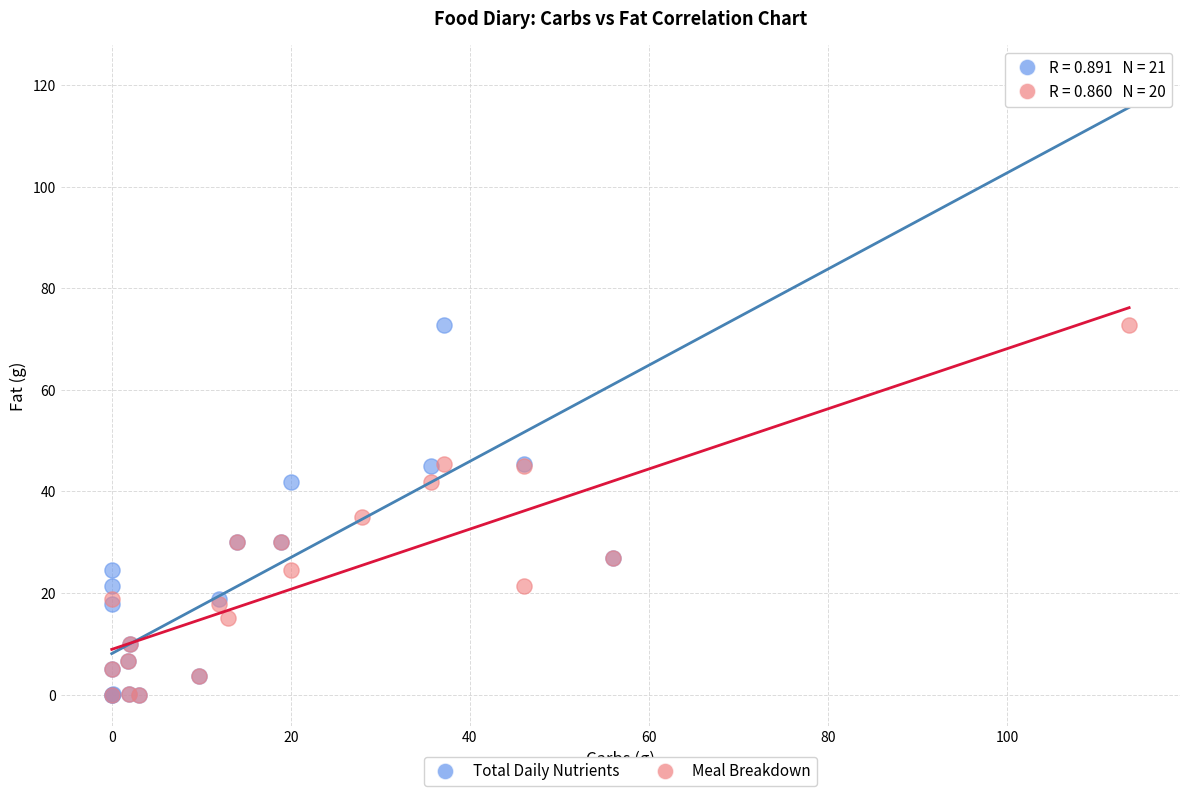

Which series contains the highest Y value?

Total Daily Nutrients